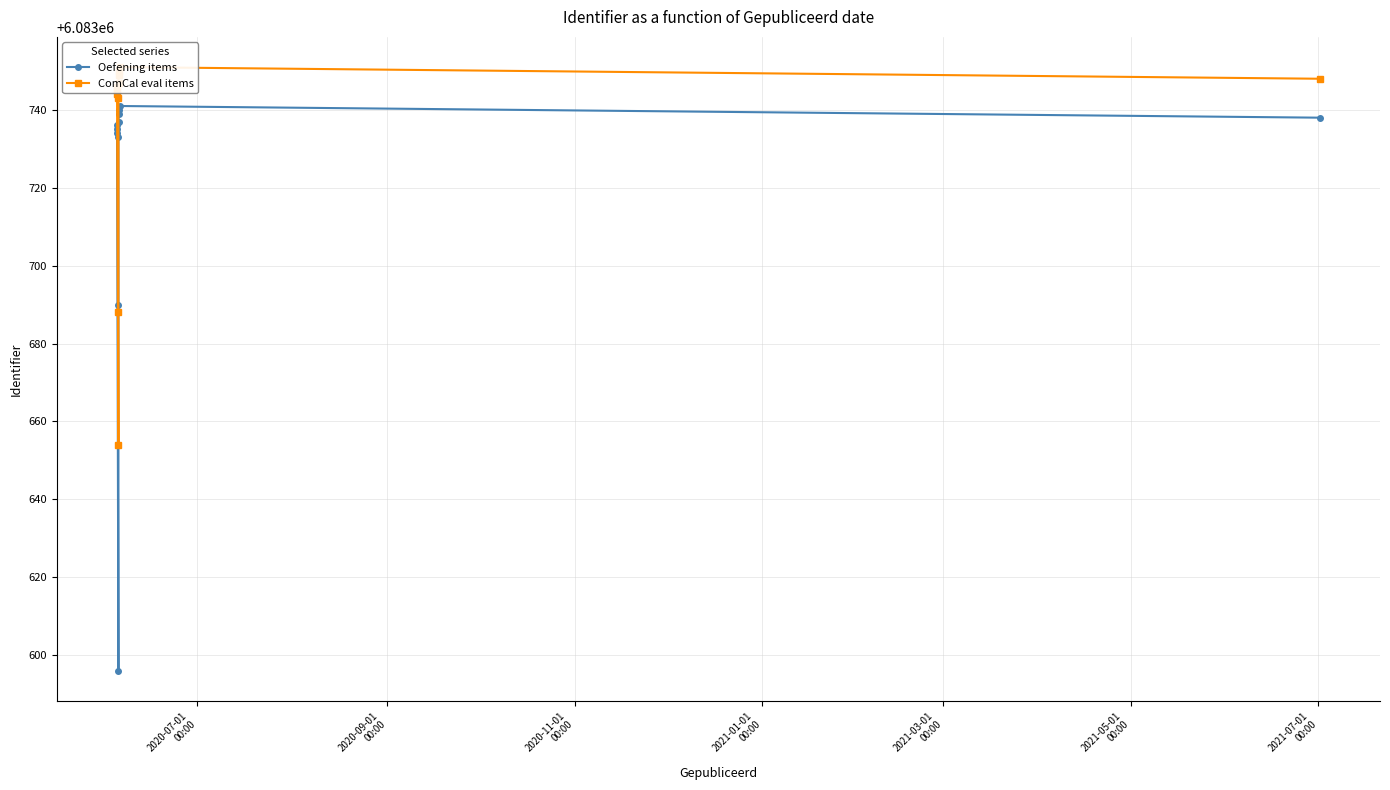

True or false: Oefening items has more than 0 points higher than both neighbors.

True